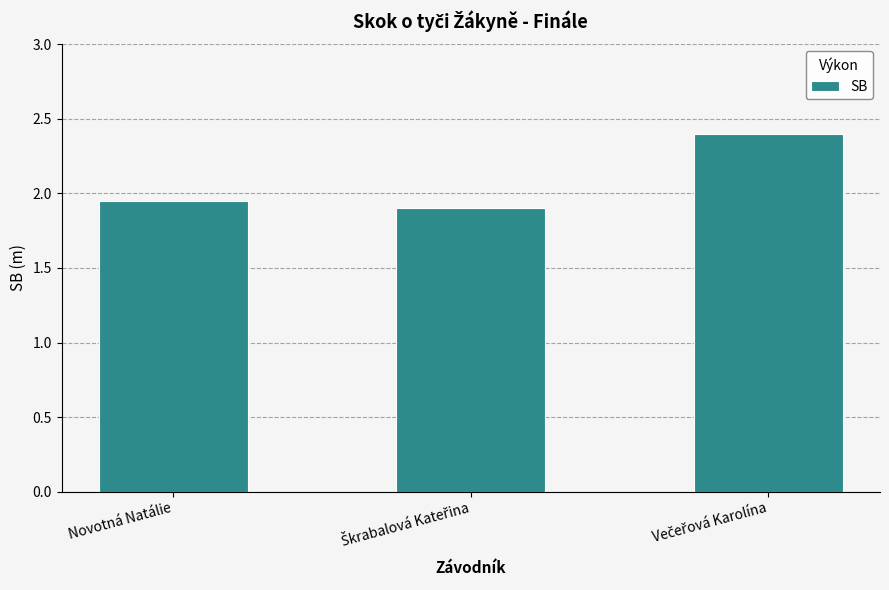

What is the maximum value shown in the chart?

2.4